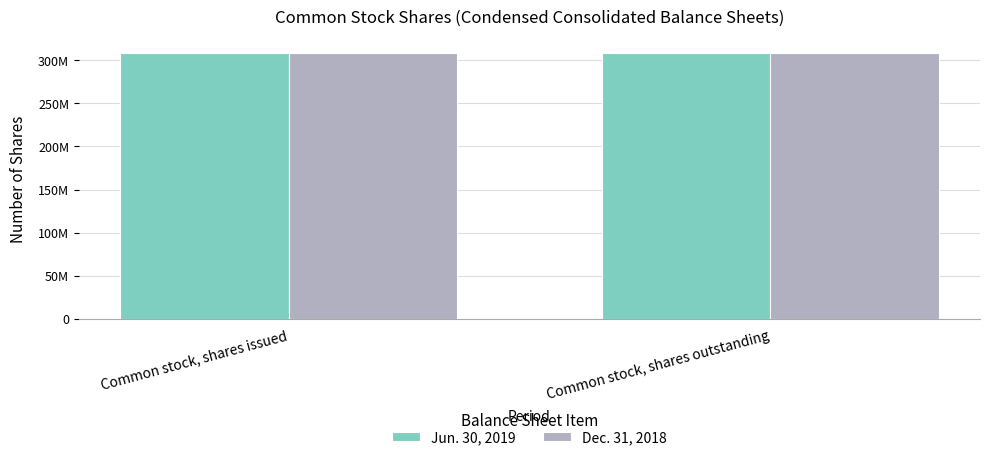

Rank the categories by Dec. 31, 2018 value from lowest to highest.

Common stock, shares issued, Common stock, shares outstanding